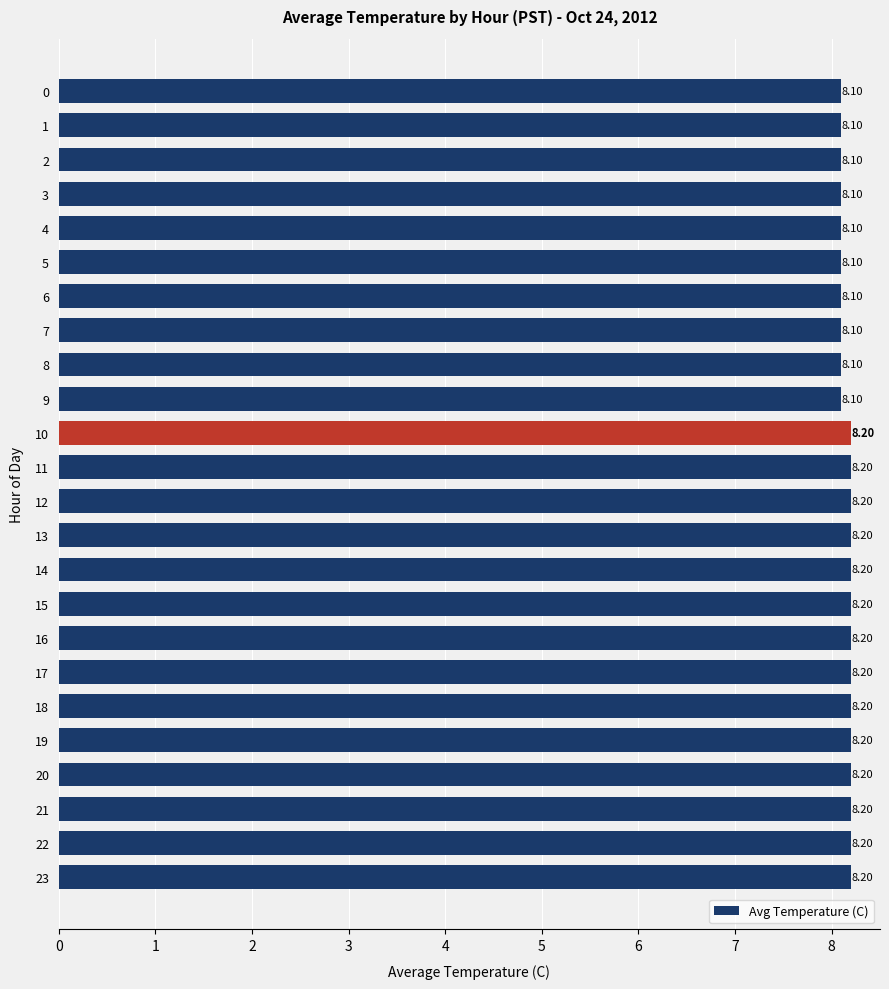

What is the difference between the maximum and minimum values?

0.1